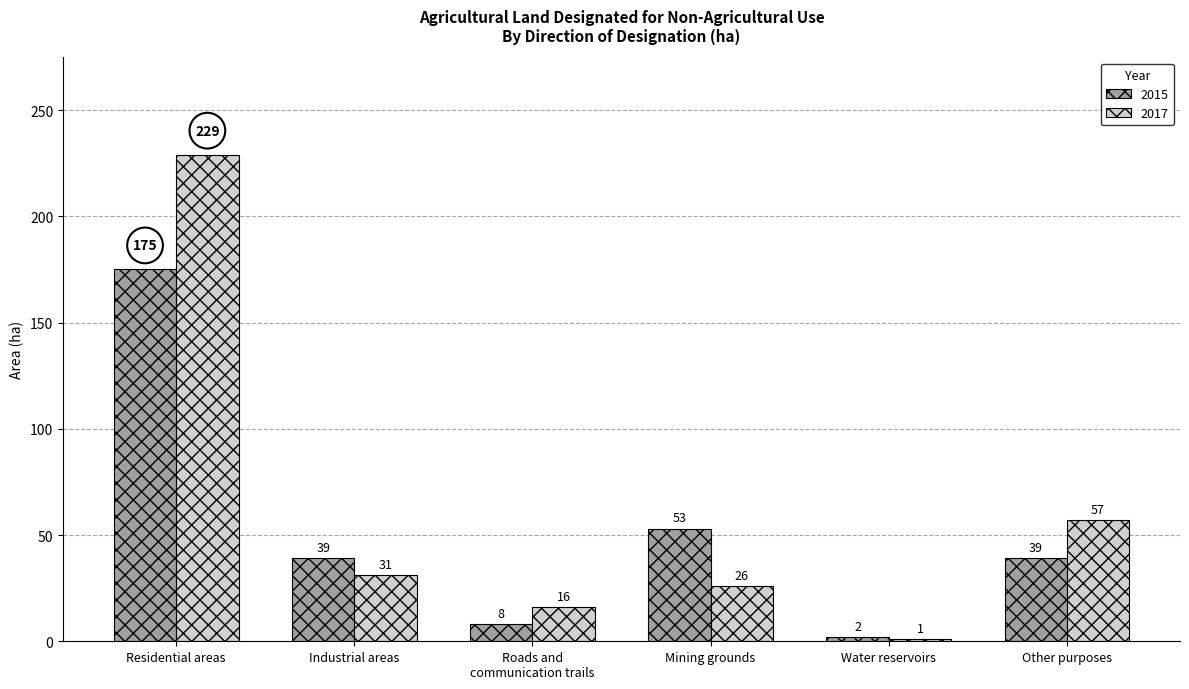

At which label does 2015 first exceed 39?

Residential areas